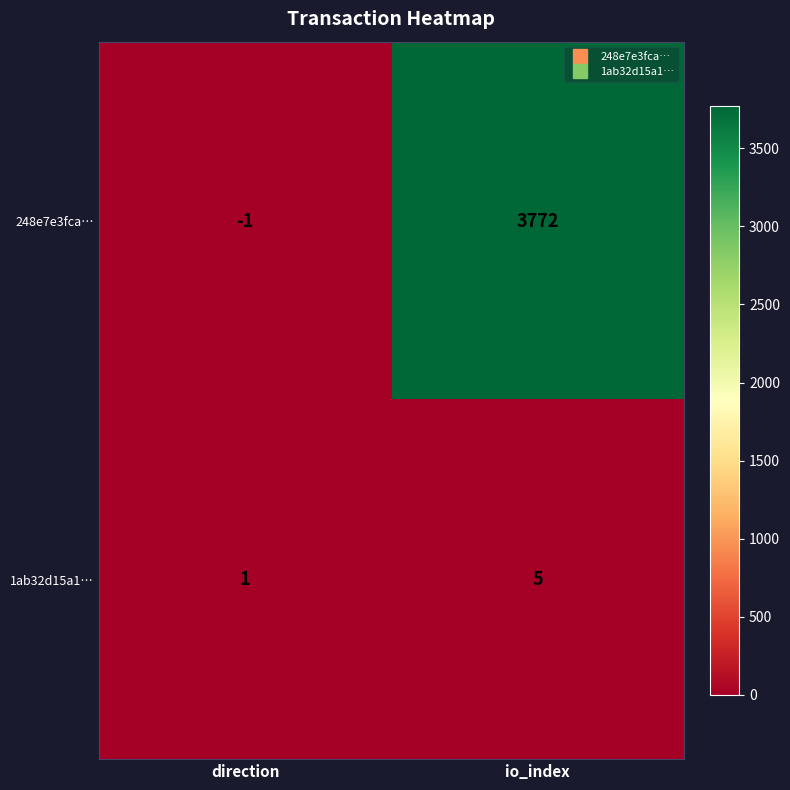

At which category does the chart reach its minimum across all series?

direction